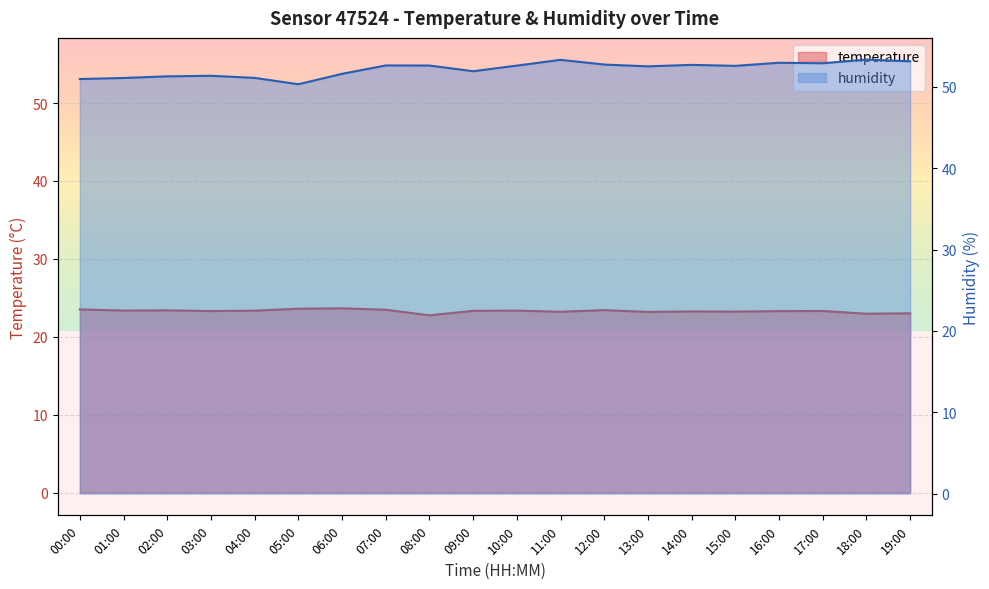

What is the difference between the highest and lowest values at 08:00?

29.9